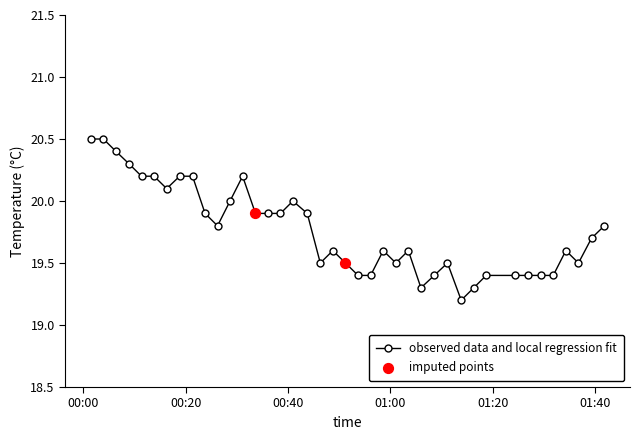

True or false: the data has more than 1 interior local peaks.

True